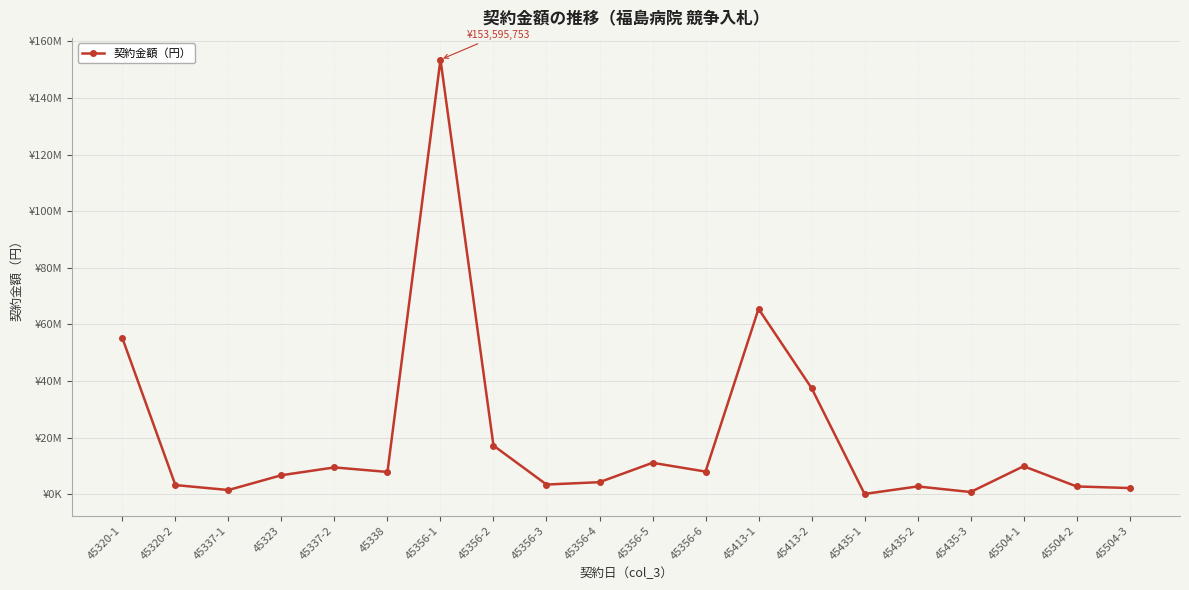

What is the label of the 7th point from the right?

45413-2